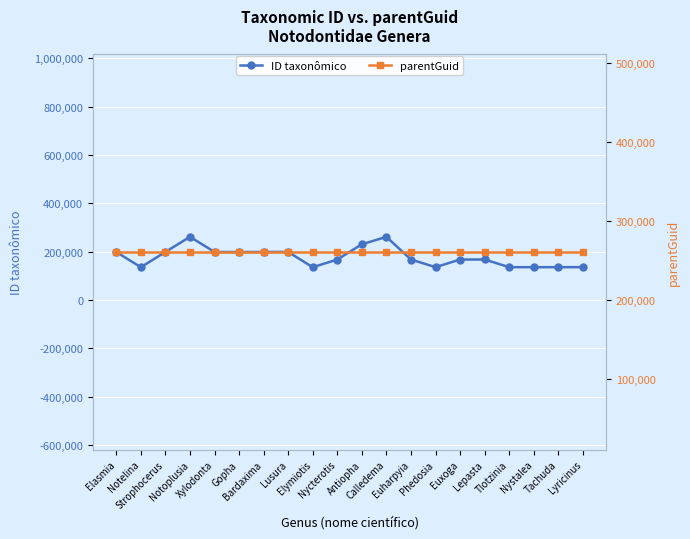

How many times do ID taxonômico and parentGuid cross each other?

2